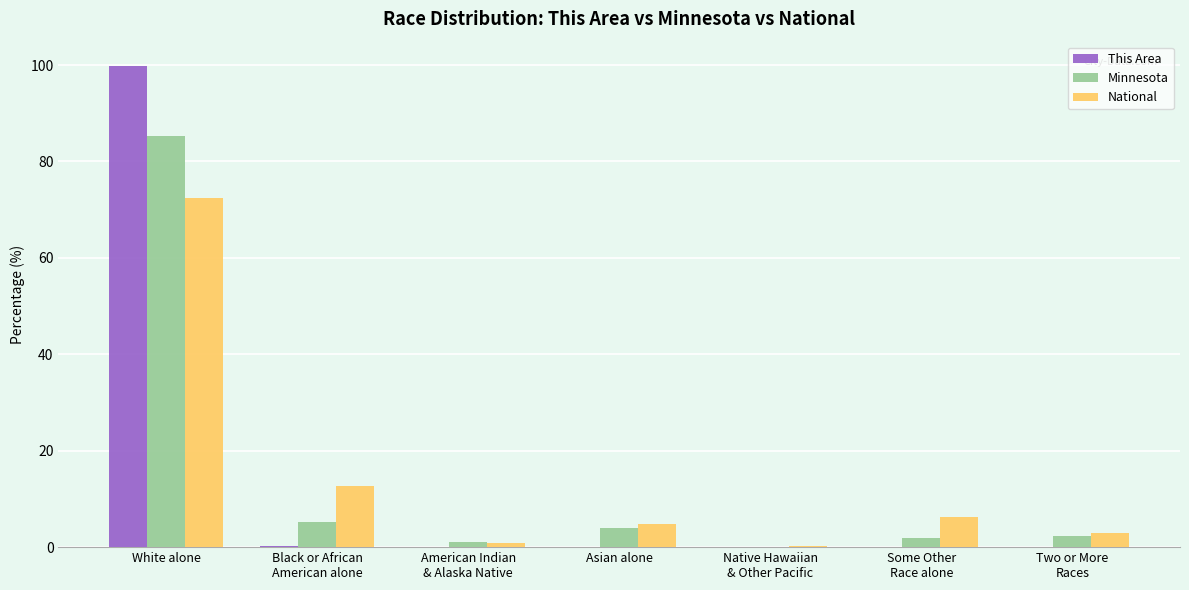

Is the value of Minnesota at White alone greater than the value of This Area at Asian alone?

Yes